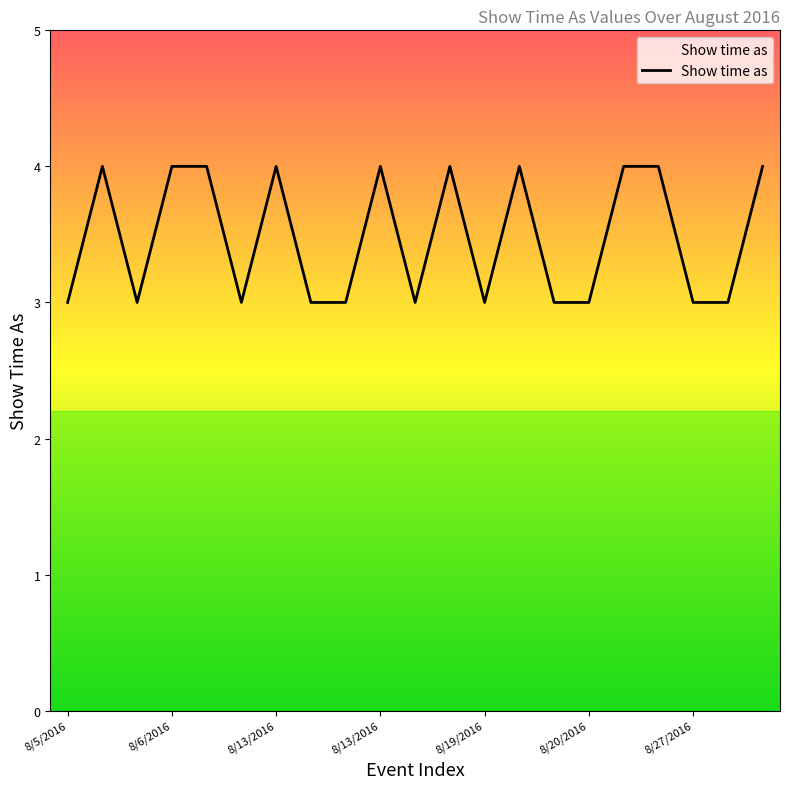

What is the maximum value shown in the chart?

4